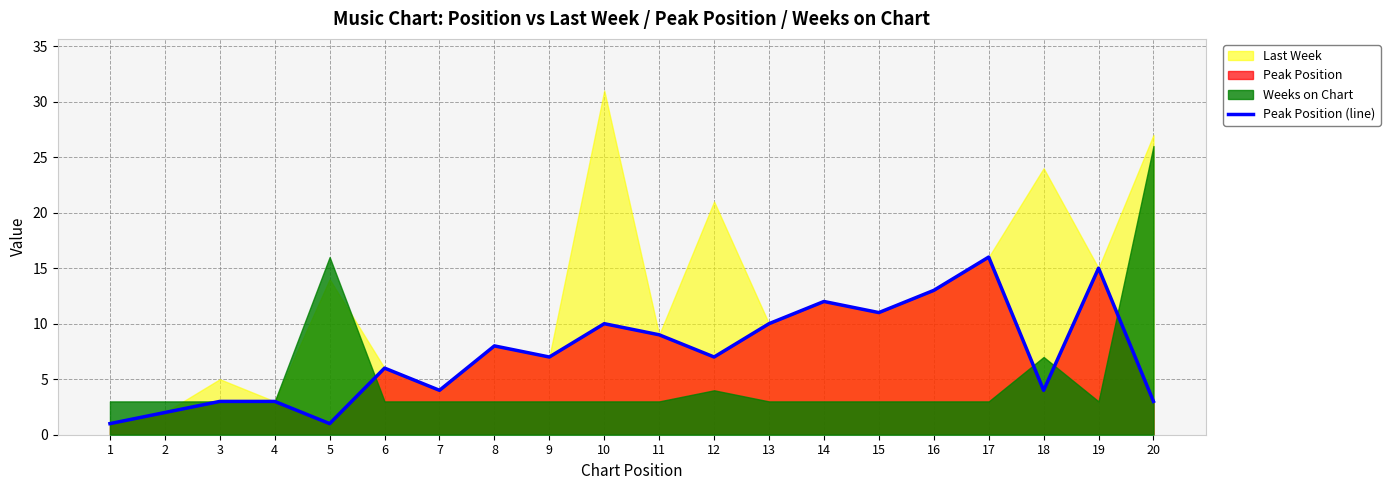

Count the number of values greater than 7.

9